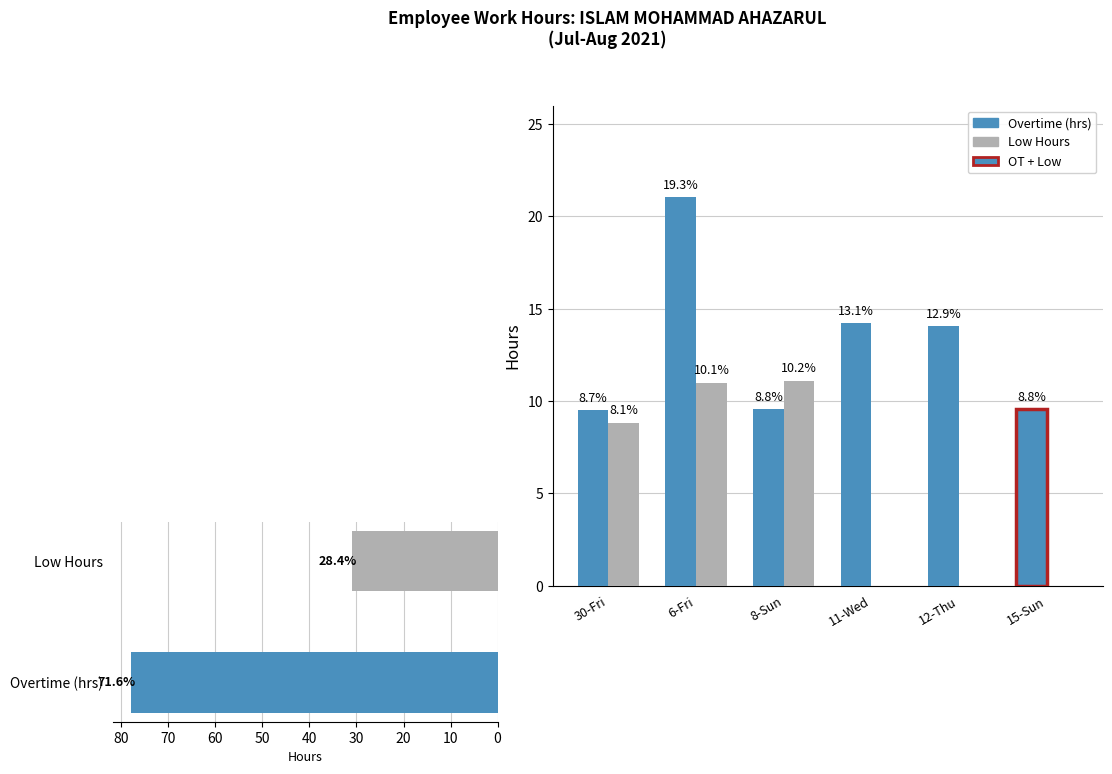

What is the label of the 4th bar from the right?

8-Sun